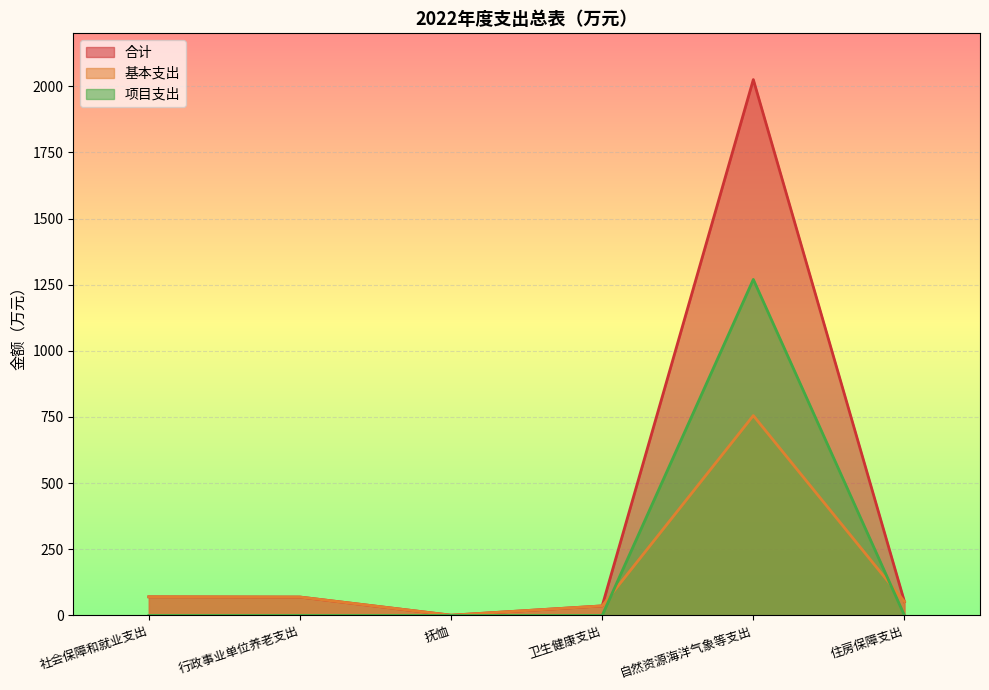

Is the value of 合计 at 自然资源海洋气象等支出 greater than the value of 基本支出 at 行政事业单位养老支出?

Yes